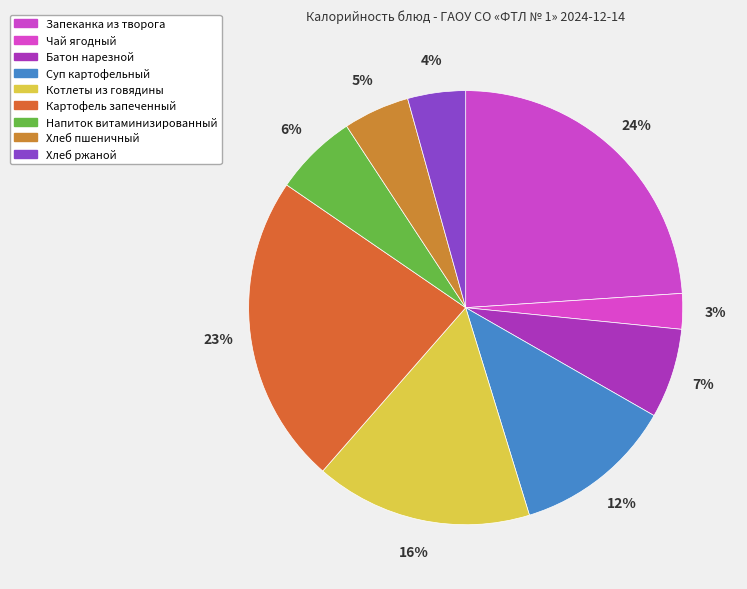

To the nearest percent, what is the average slice percentage?

11%